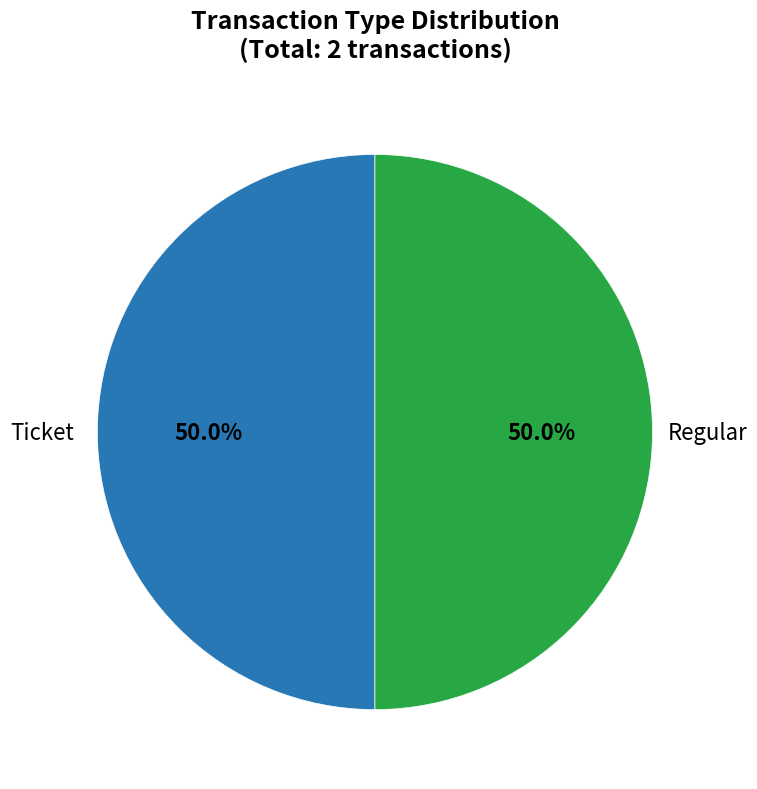

Rank the categories by value from lowest to highest.

Ticket (io_index=0), Regular (io_index=2)